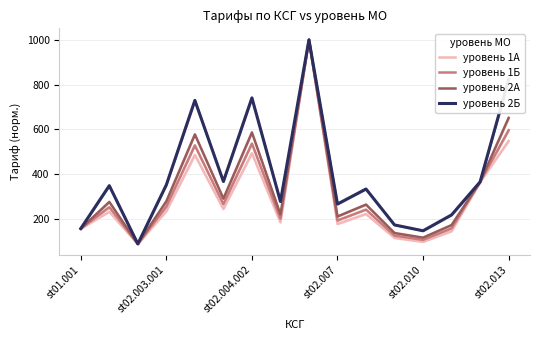

What is the minimum value for уровень 1А?

87.1